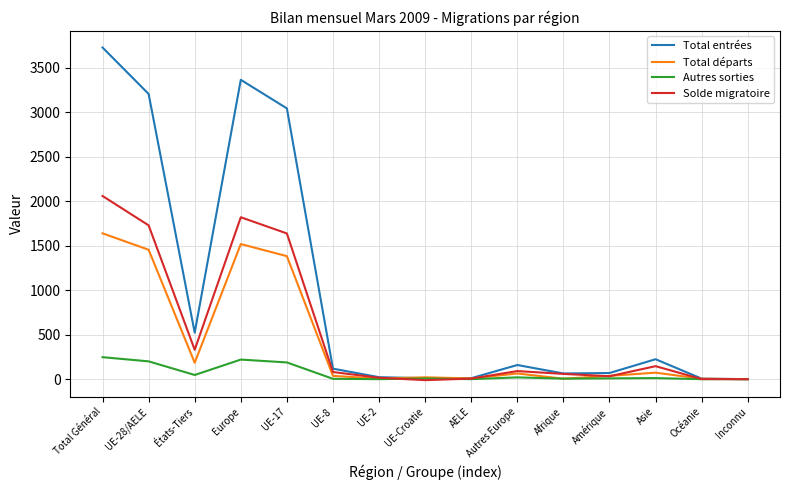

Which category has the highest value across all series?

Total Général